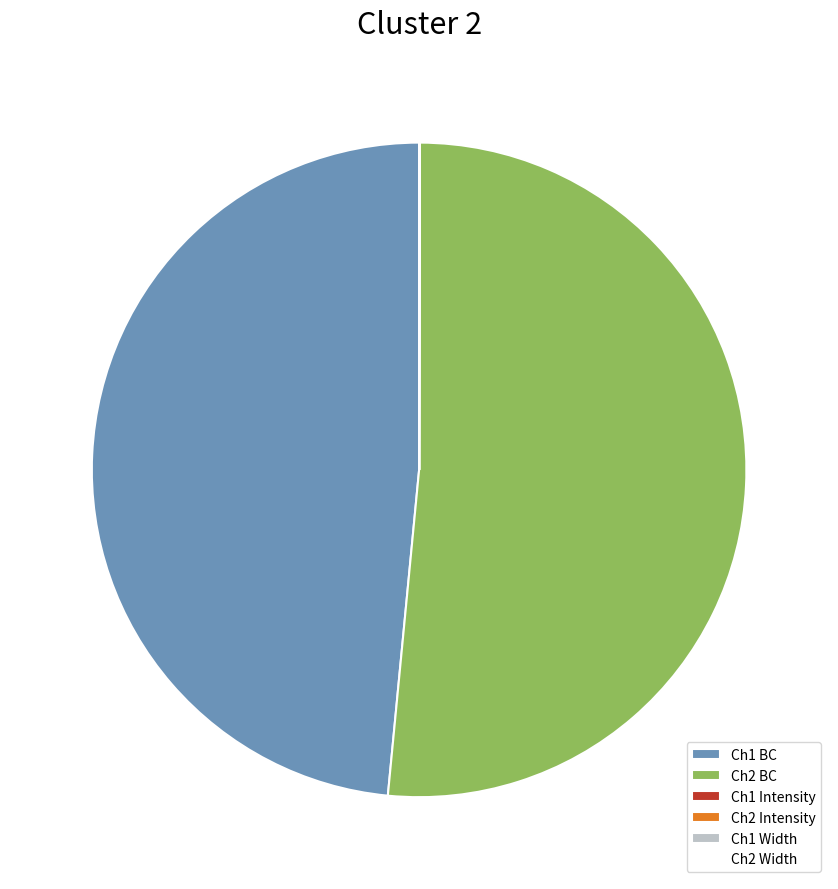

The Ch1 BC slice represents 48% of the pie. True or false?

True